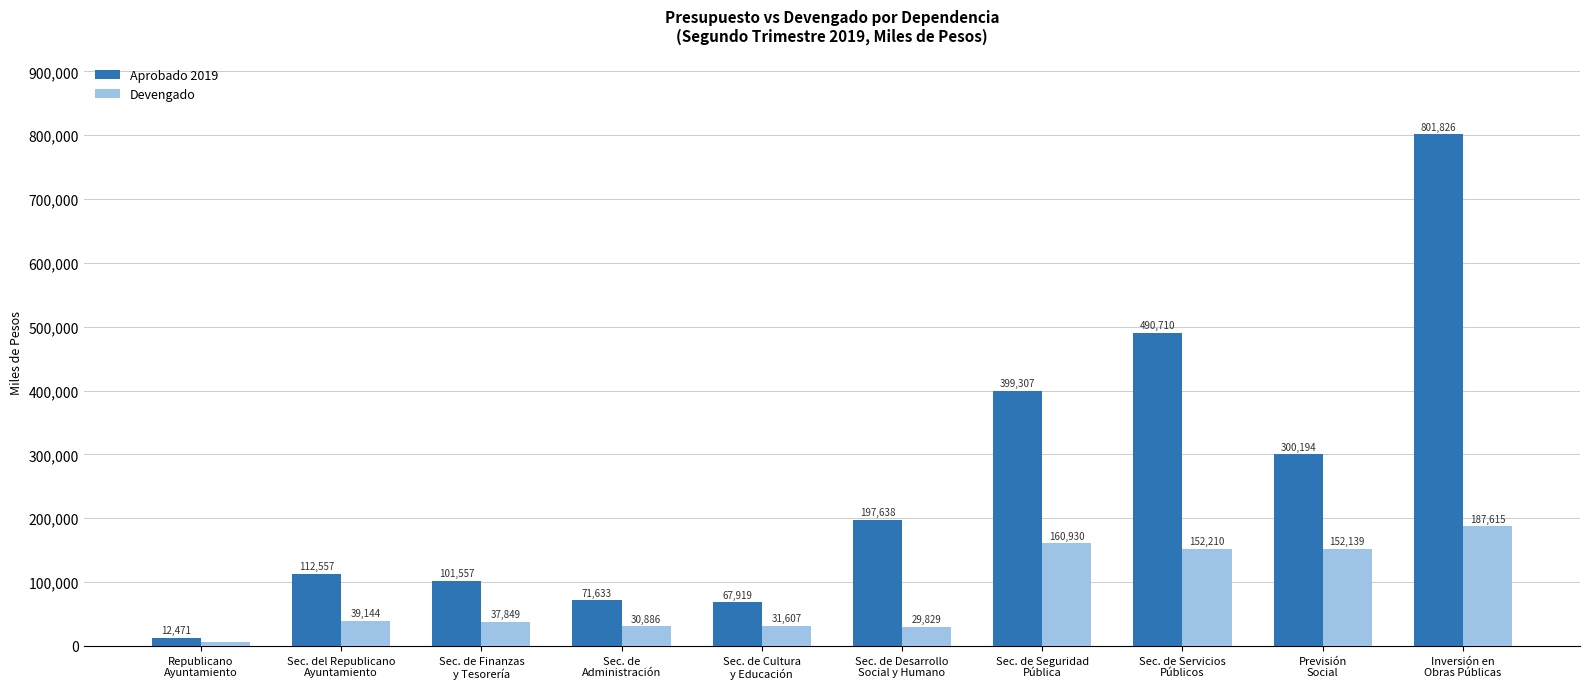

How many values in the Devengado series are below 39144?

5